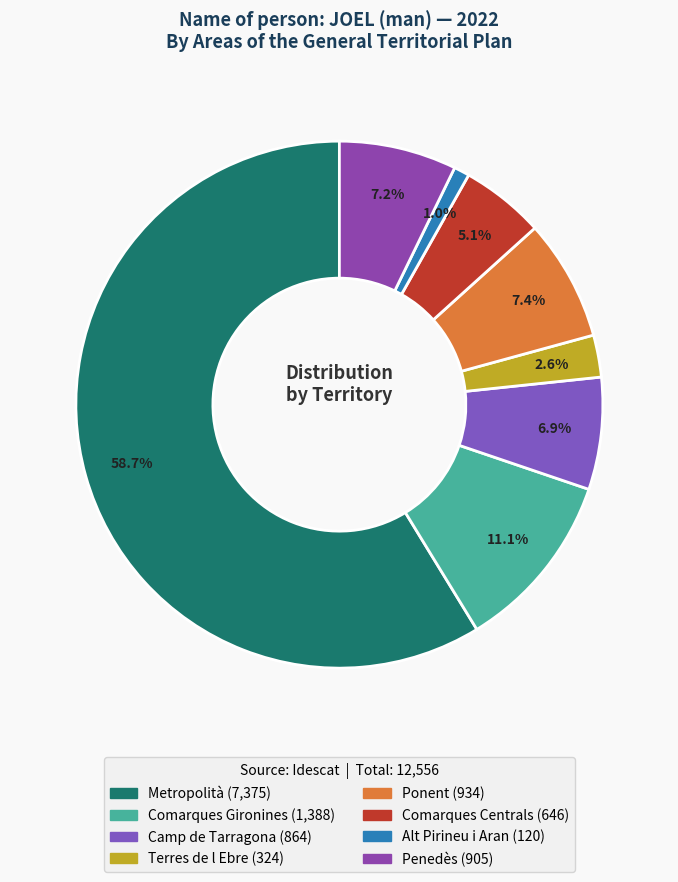

How many segments does this pie chart have?

8